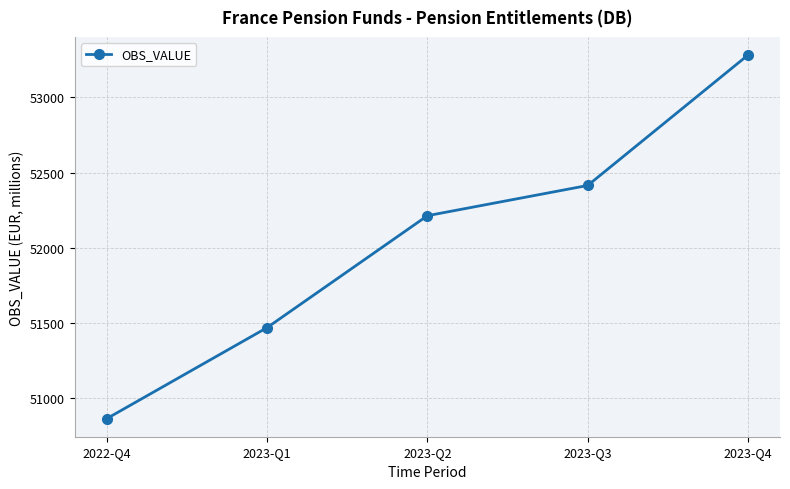

What is the sum of the values at 2022-Q4 and 2023-Q4?

104145